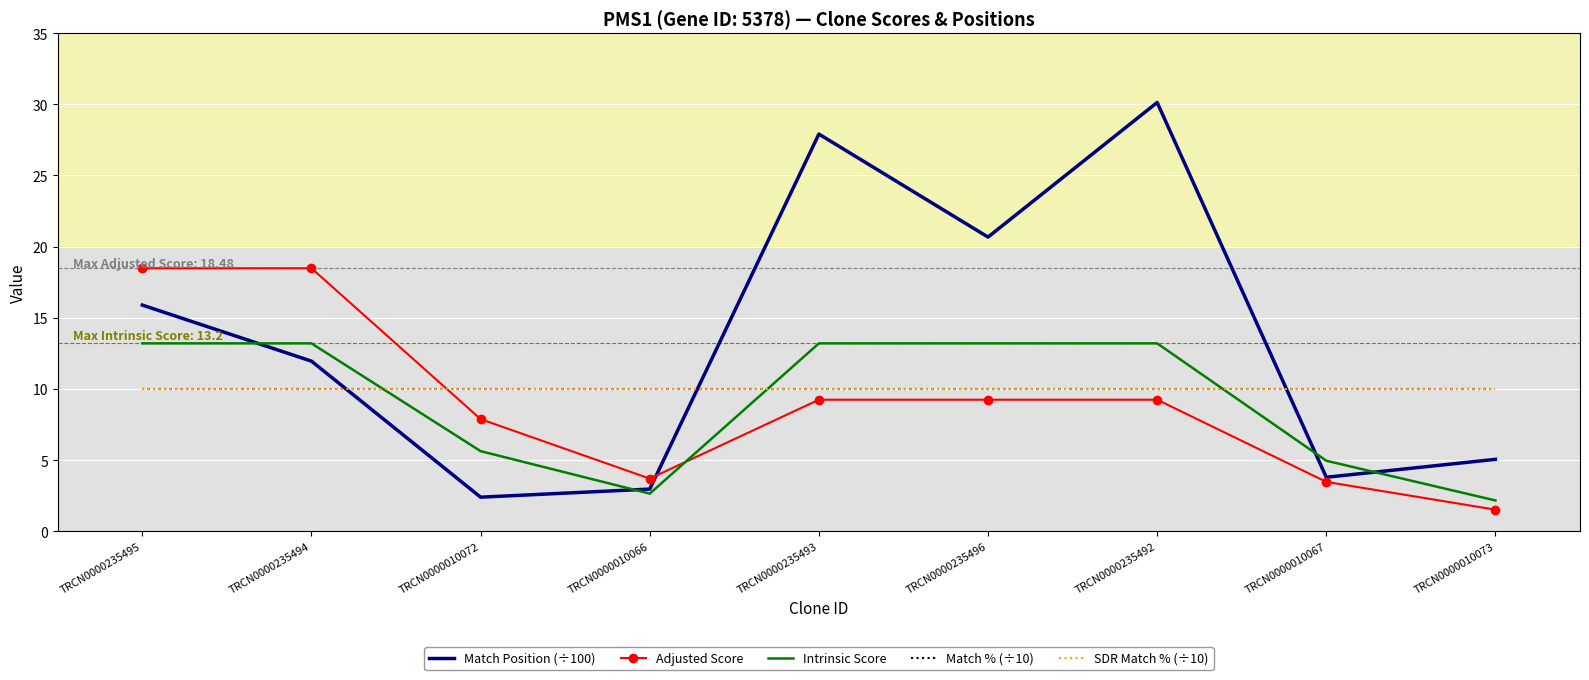

What is the difference between the highest and lowest values at TRCN0000010072?

7.6